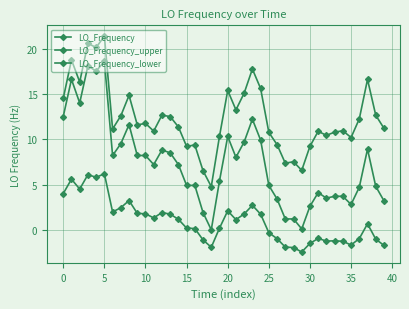

How many lines are shown in the chart?

3